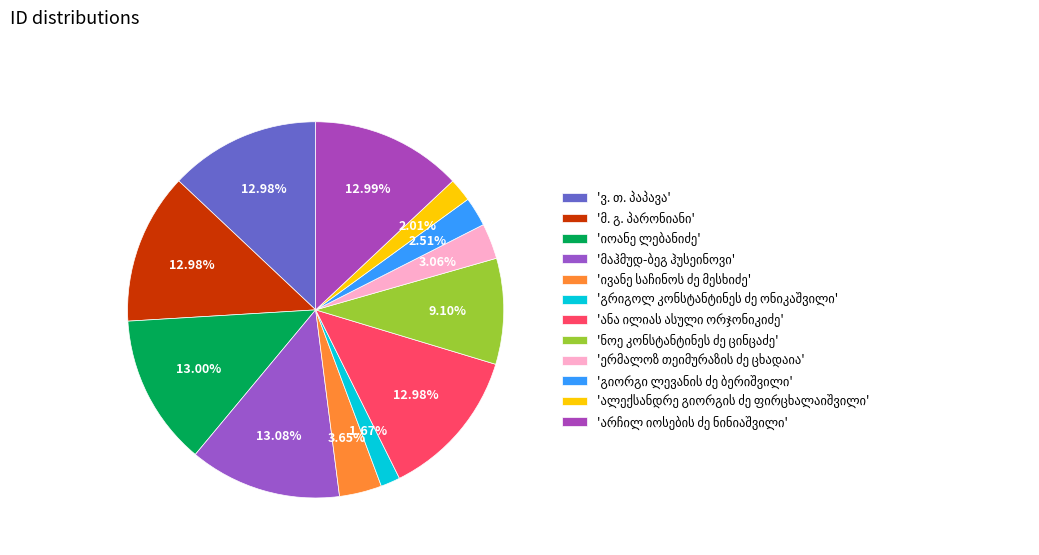

Is there any slice that represents more than half of the pie?

No